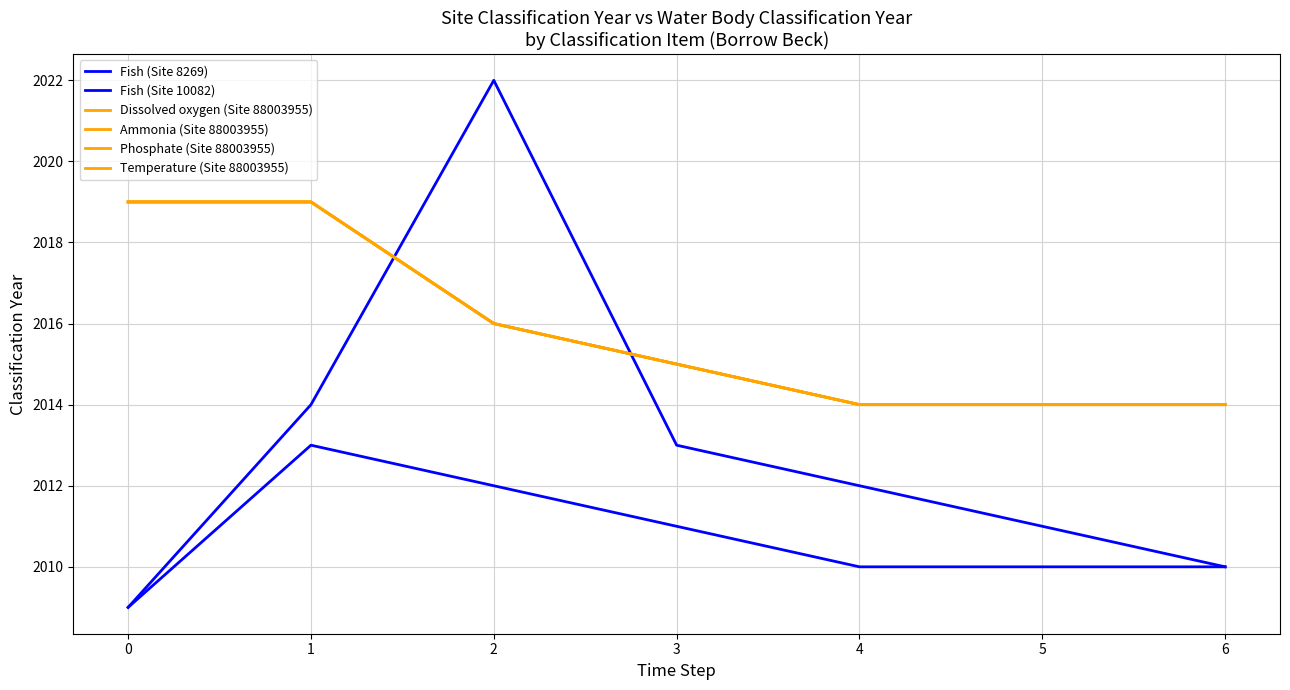

Which series has the largest total across all categories?

Dissolved oxygen (Site 88003955)